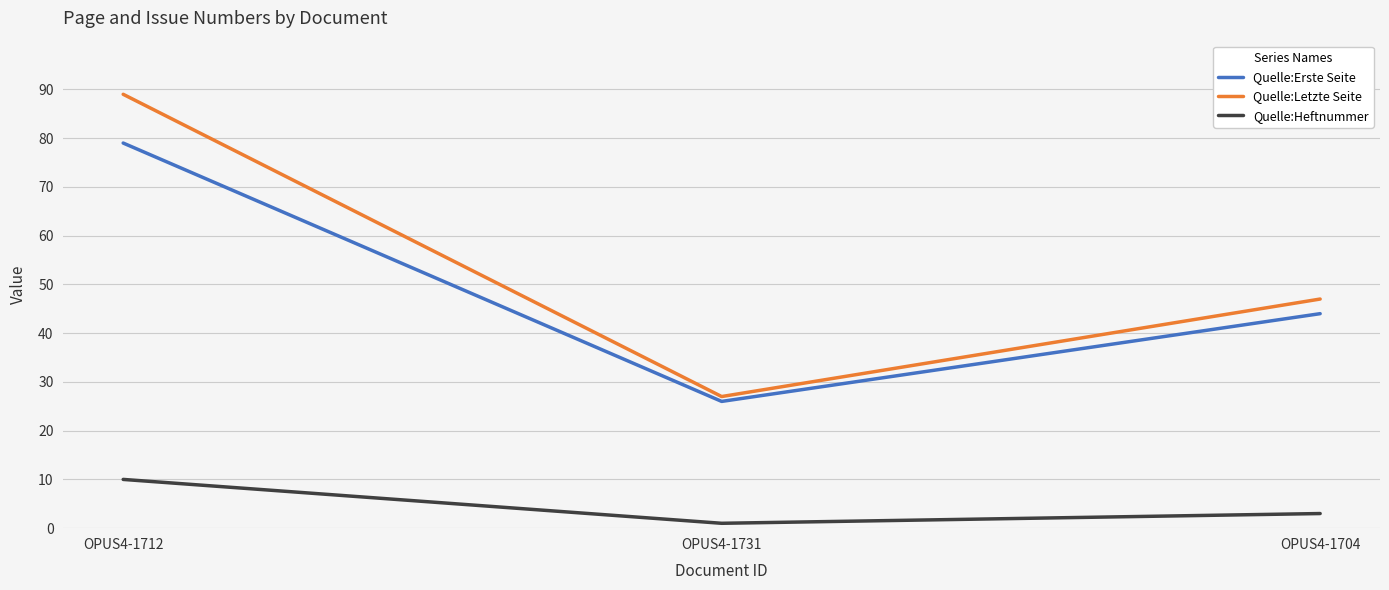

At which label does Quelle:Letzte Seite reach its minimum?

OPUS4-1731